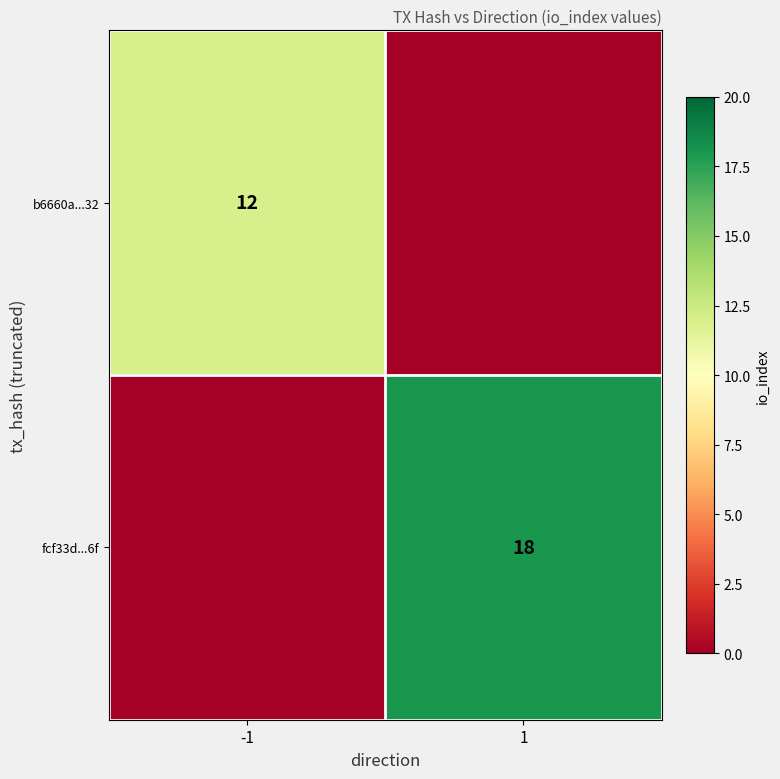

Is it true that fcf33d...6f equals 18 at 1?

True